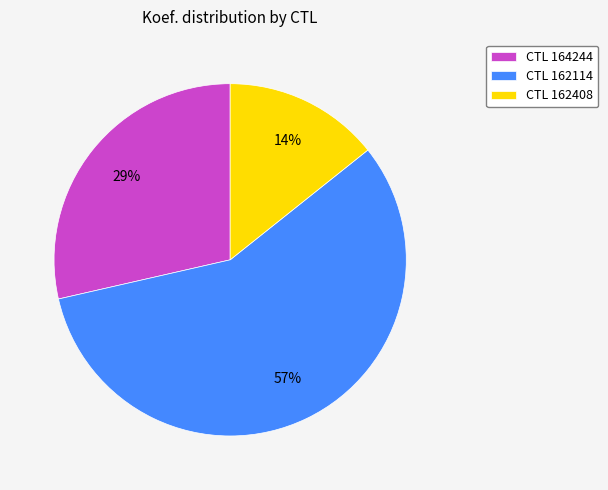

Which has a higher value, CTL 164244 or CTL 162114?

CTL 162114